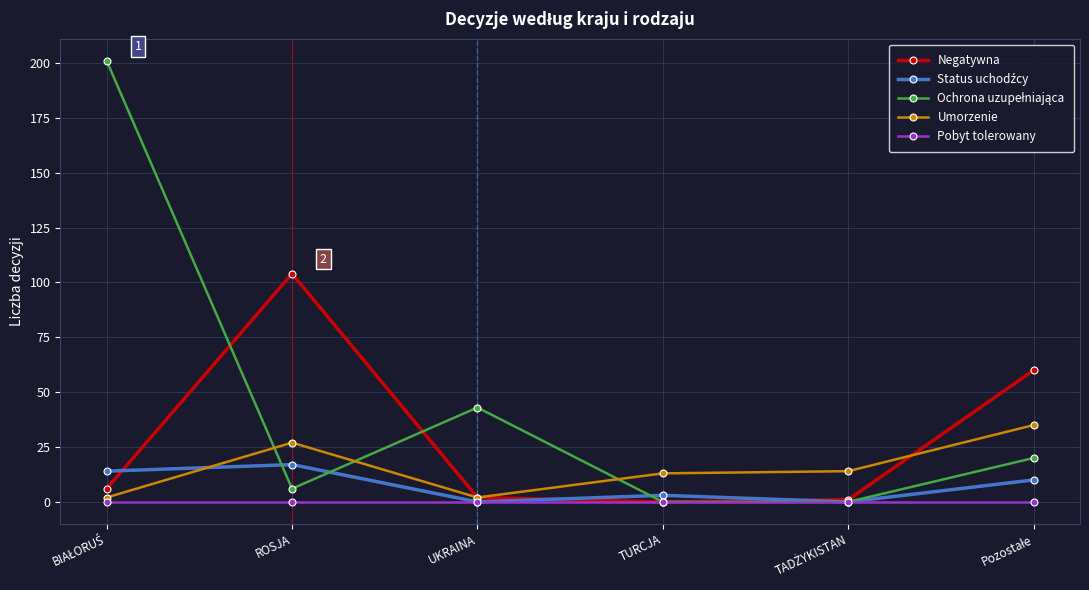

Is it true that Umorzenie equals 27 at ROSJA?

True